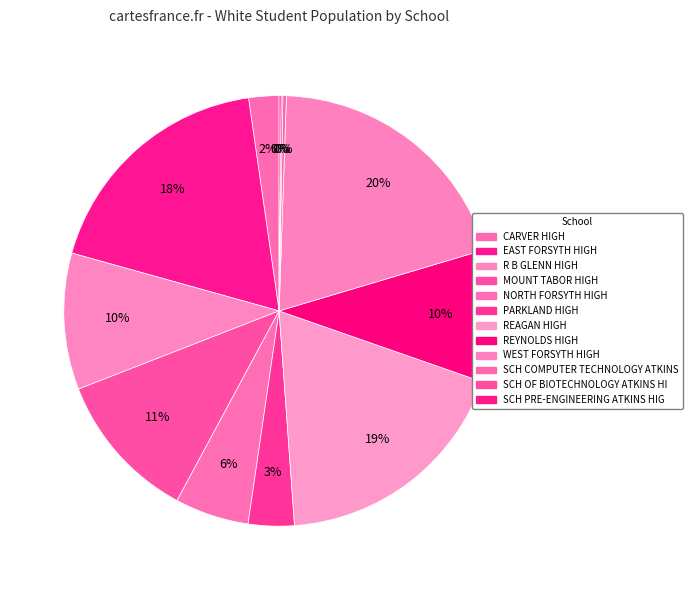

What is the ratio of the value at PARKLAND HIGH to the value at SCH PRE-ENGINEERING ATKINS HIG?

23.5